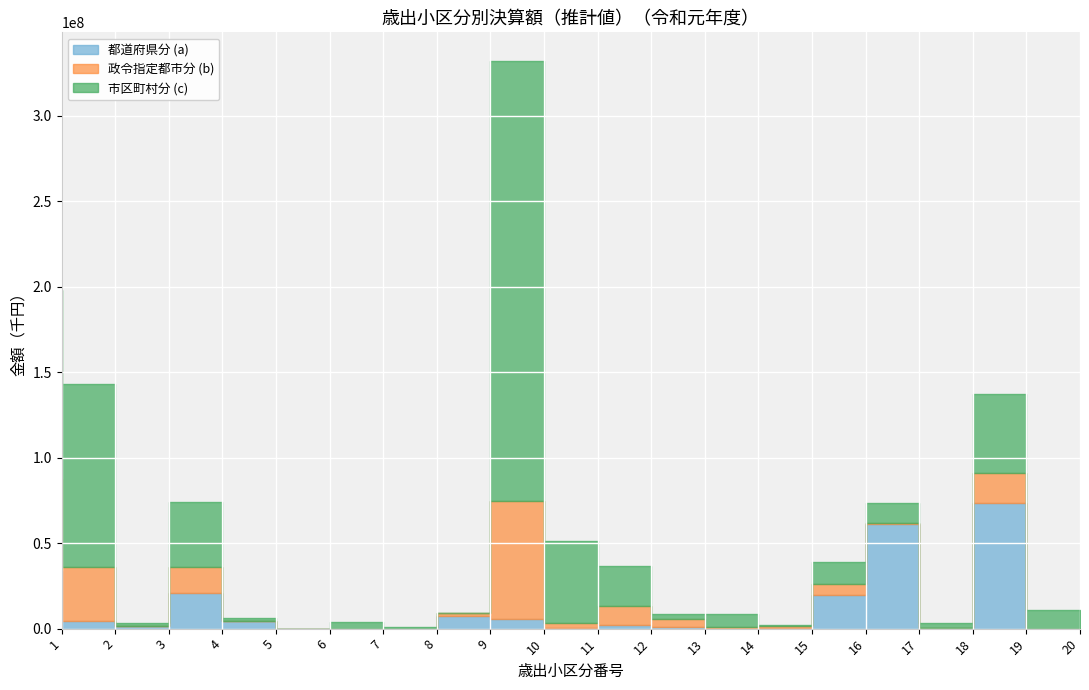

At how many categories does at least one series exceed 135447476?

1